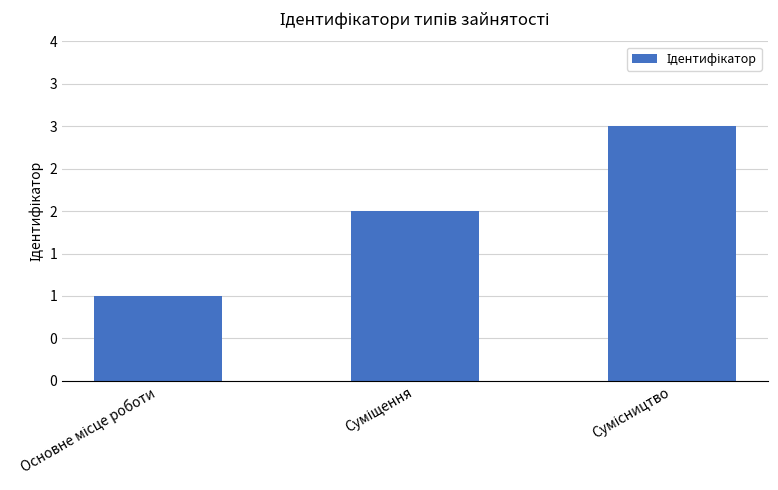

Count the values in the range 1 to 3.

3